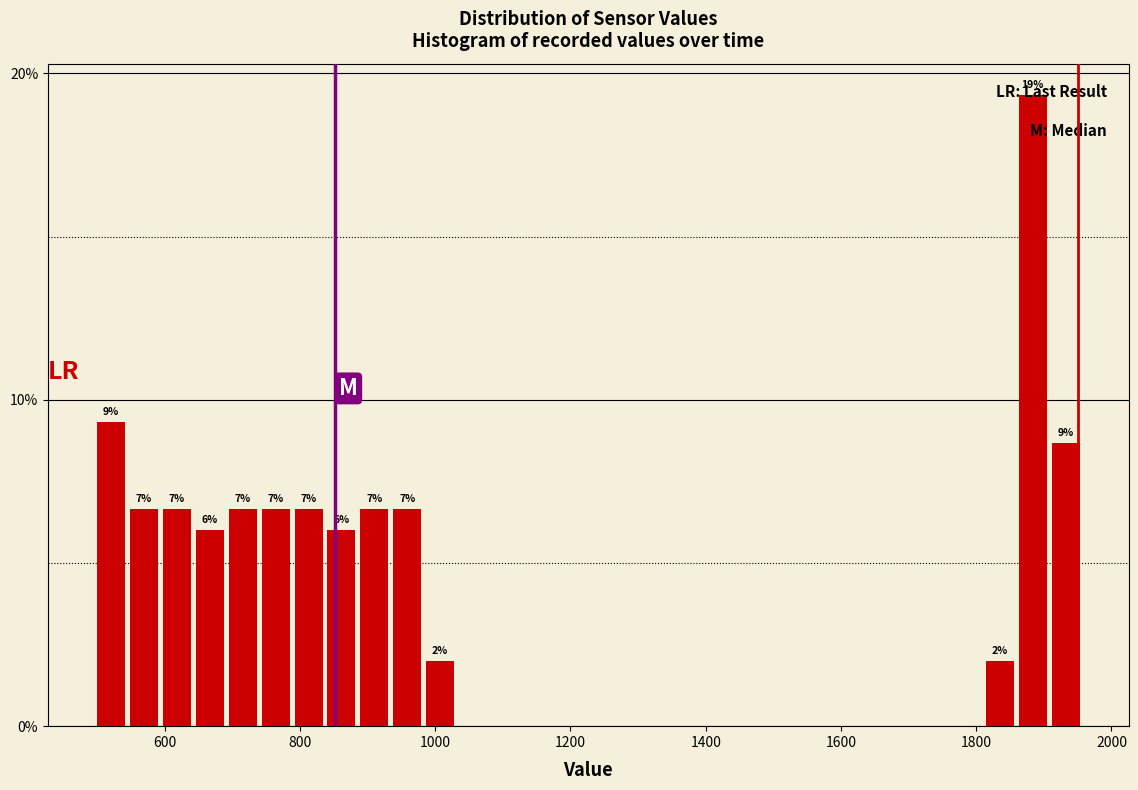

Read against the x-axis, roughly where is the centre of the tallest bar?

1880